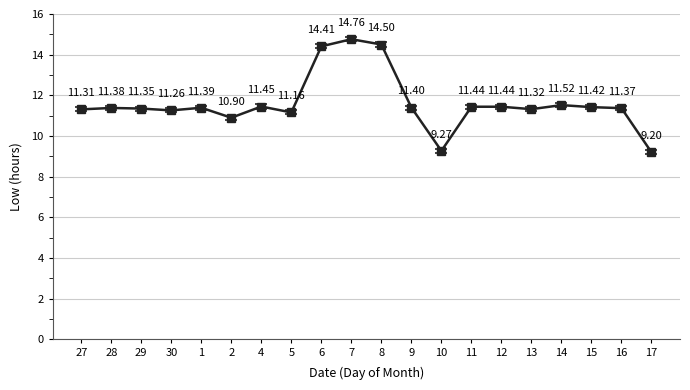

At which category does the chart reach its peak across all series?

7